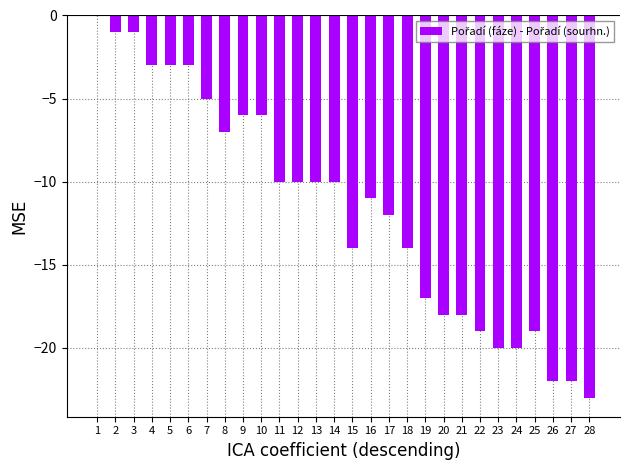

Read the value at 14, to the nearest 10.

-10